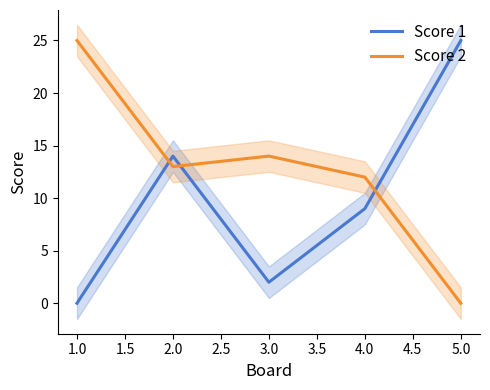

Is it true that Score 1 equals 8 at 1.0?

False